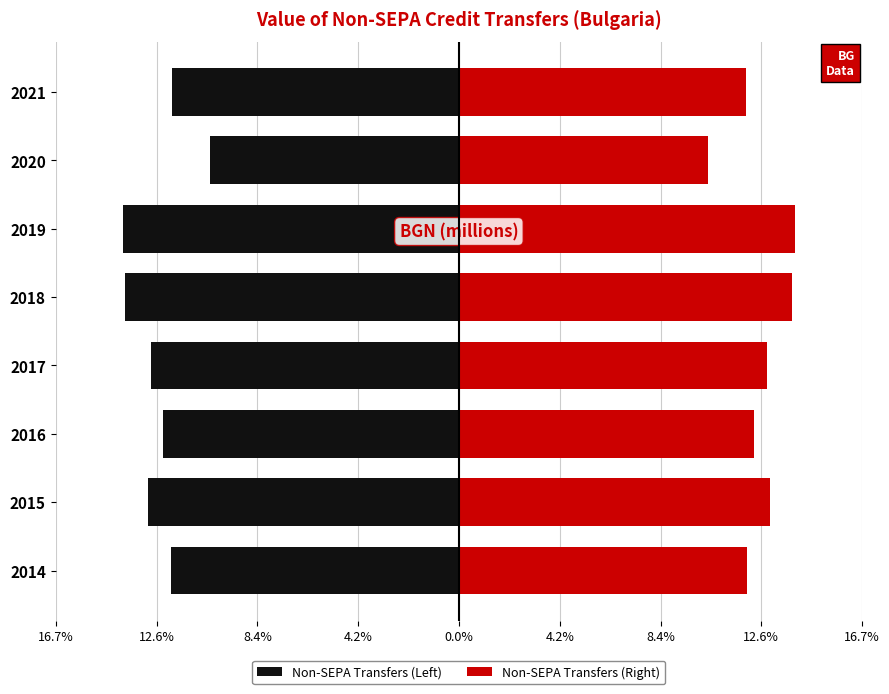

Are the bars grouped side by side (vs. stacked)?

Yes